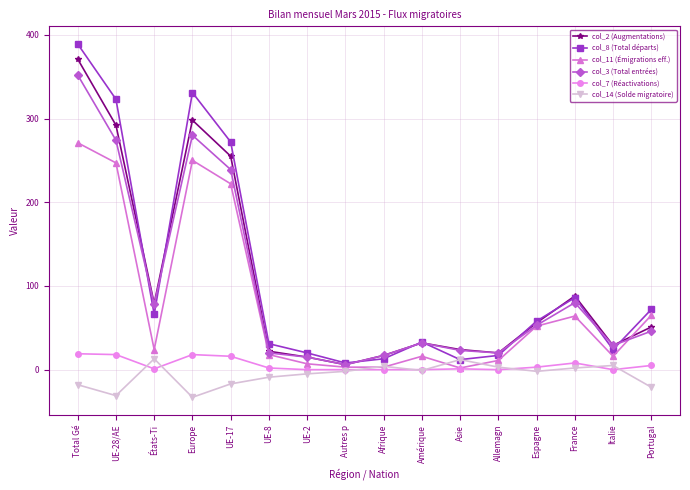

The value of col_8 (Total départs) at UE-8 is 31. True or false?

True